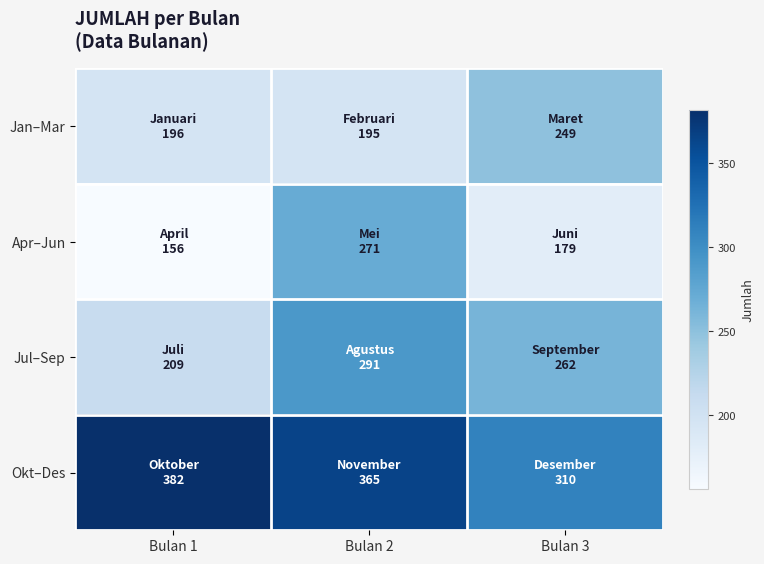

Count the number of categories in the chart.

3